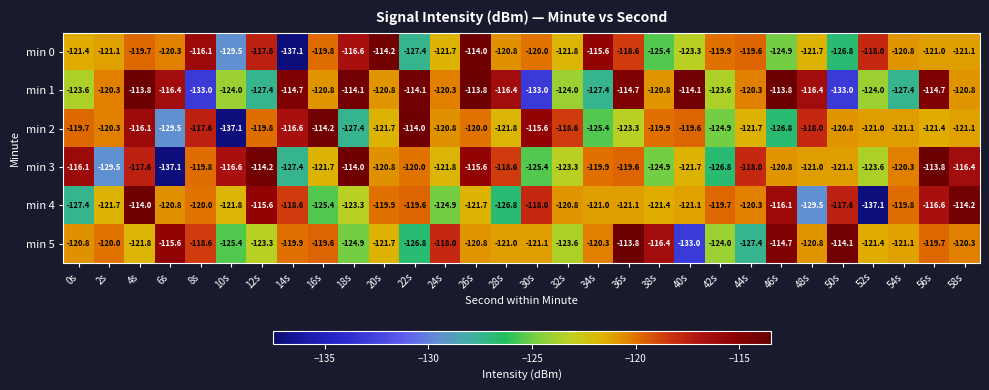

Where does the min 1 series first go above -120?

4s